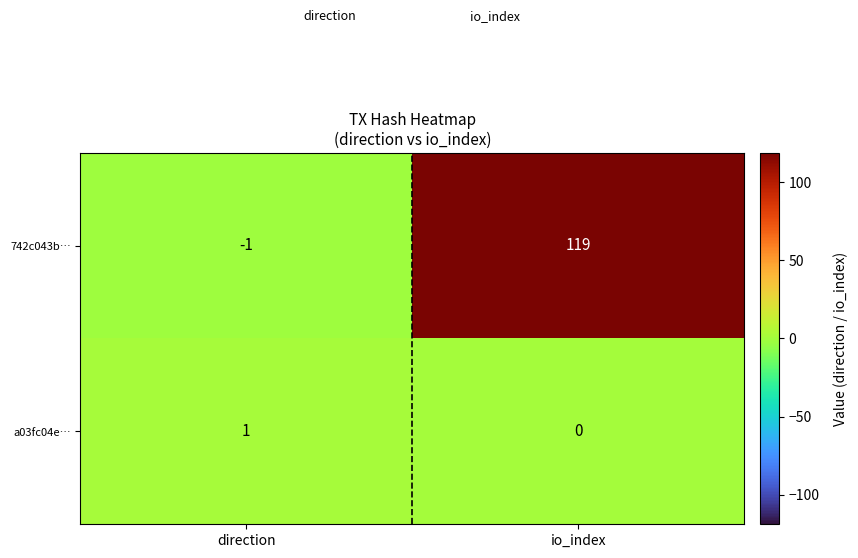

At how many categories does at least one series exceed 34?

1